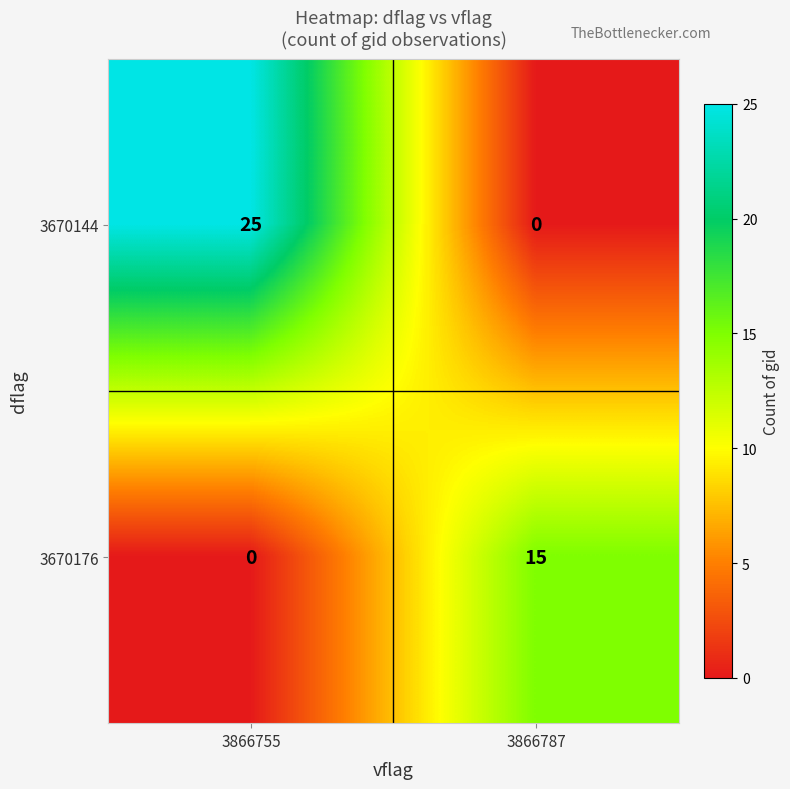

The 3670144 series shows 11 at 3866787. True or false?

False